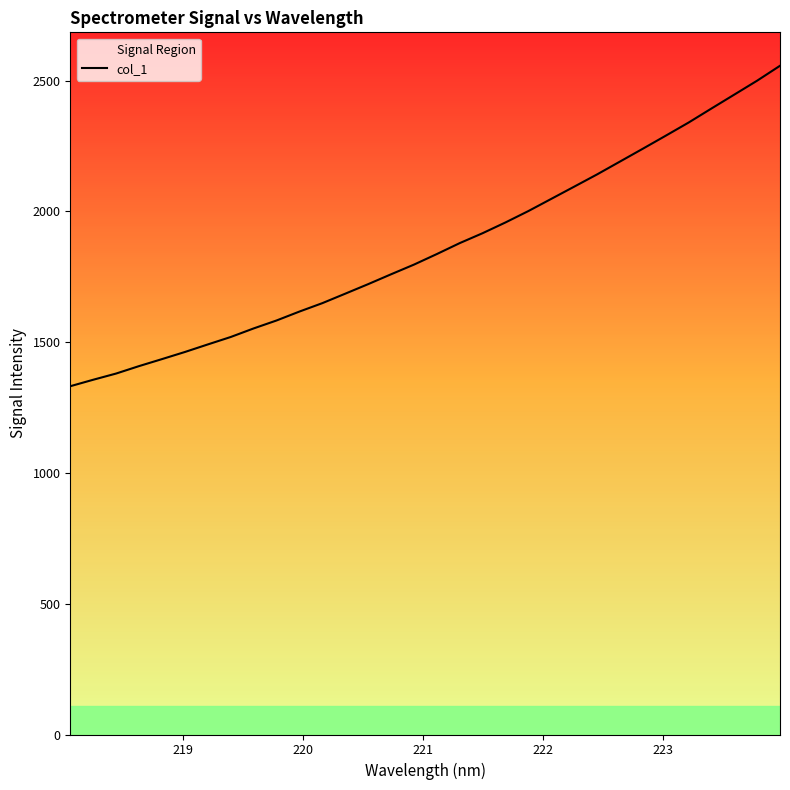

What is the greatest value displayed?

2556.8